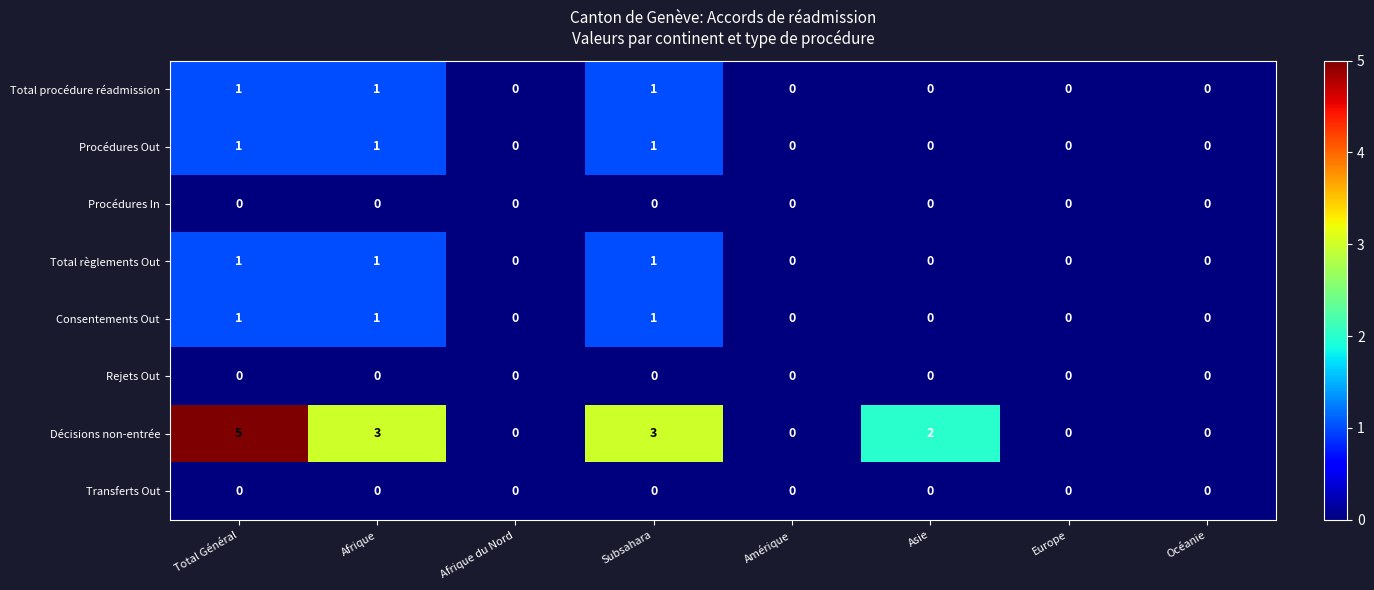

Is the value of Total règlements Out at Afrique greater than the value of Transferts Out at Océanie?

Yes